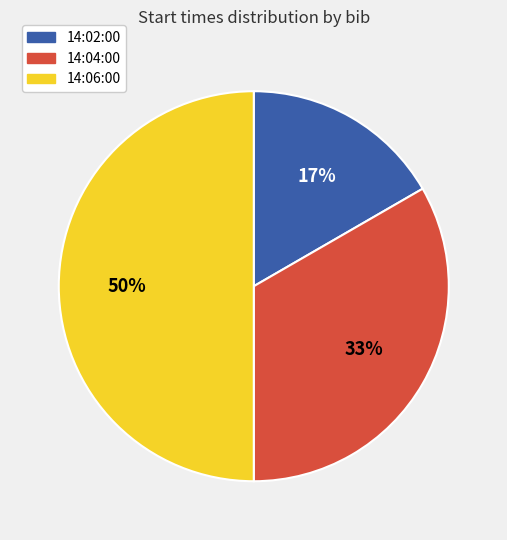

Is 14:02:00 the majority of the pie?

No